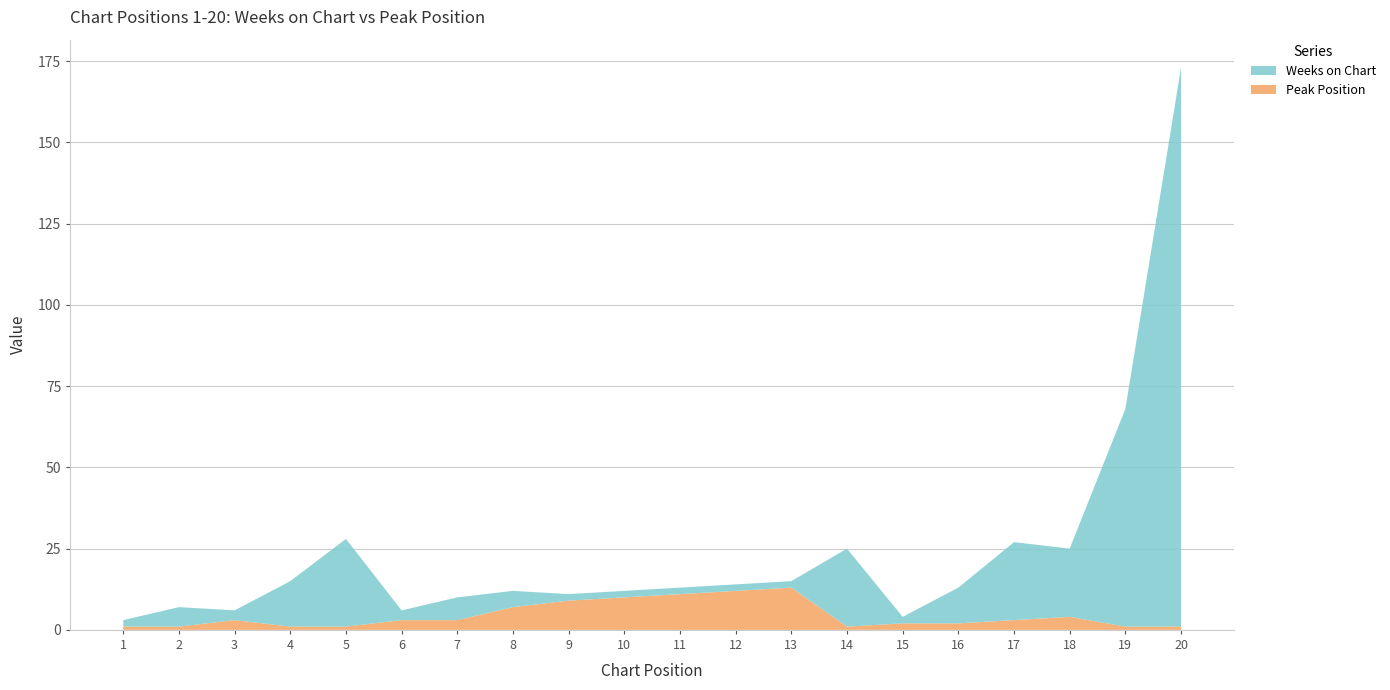

Reading left to right, list all the values displayed in this chart.

Weeks on Chart: 2	6	3	14	27	3	7	5	2	2	2	2	2	24	2	11	24	21	67	172
Peak Position: 1	1	3	1	1	3	3	7	9	10	11	12	13	1	2	2	3	4	1	1